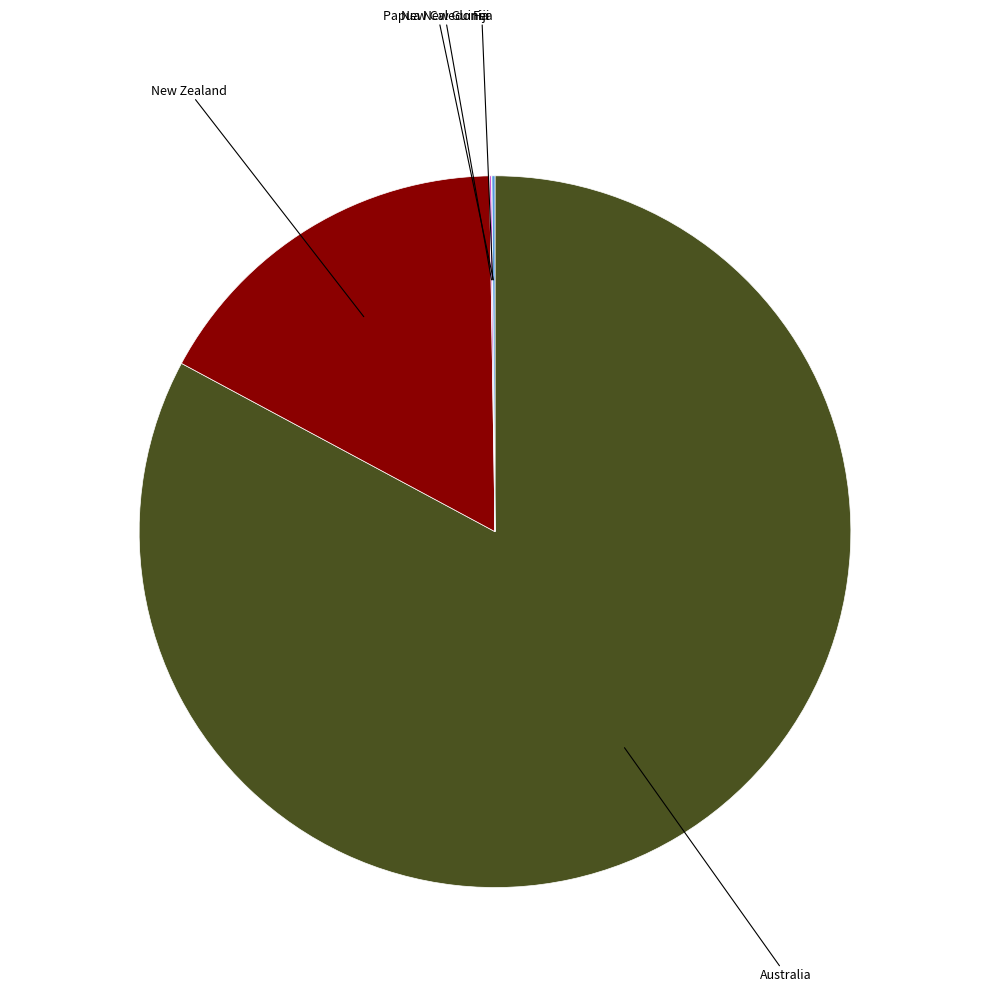

Is there any slice that represents more than half of the pie?

Yes